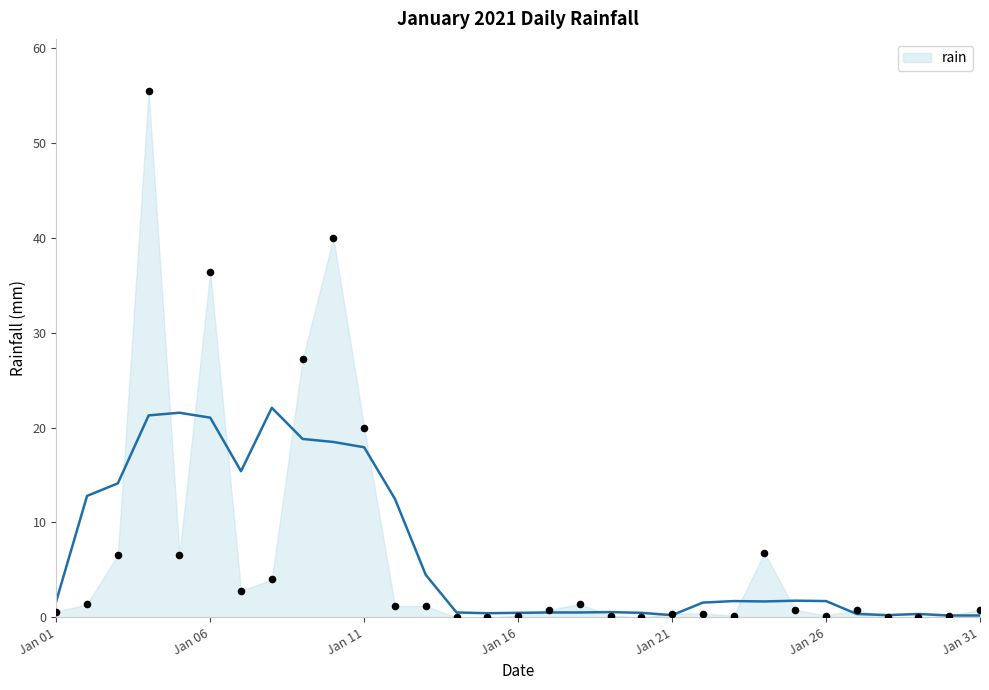

What is the change in value from 2021-01-12 to 2021-01-23?

-1.0